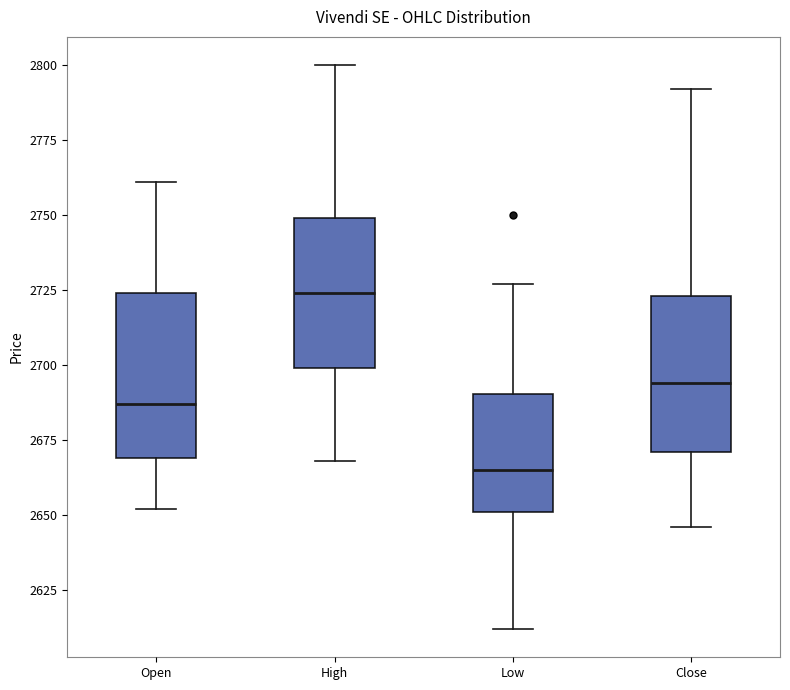

Where is the lower edge of the box for Close on the y-axis? The values are not printed on the chart, so give them approximately, as read against the axis.

2670